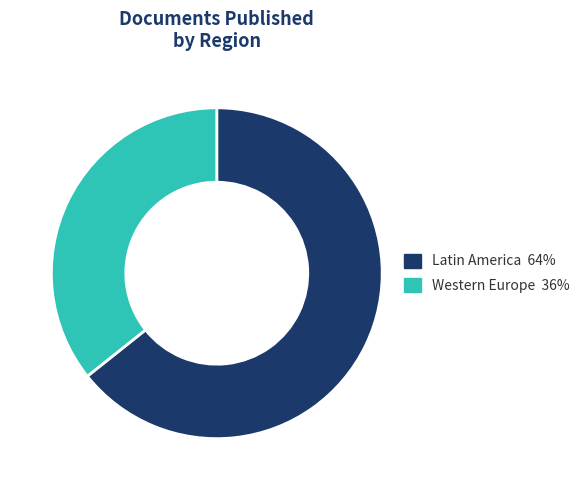

Is there any slice that represents more than half of the pie?

Yes